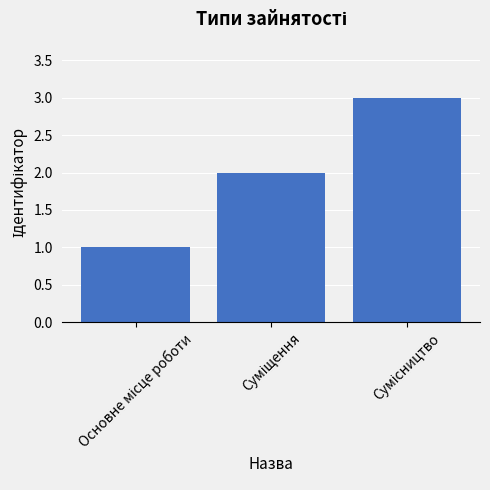

What is the sum of all values?

6